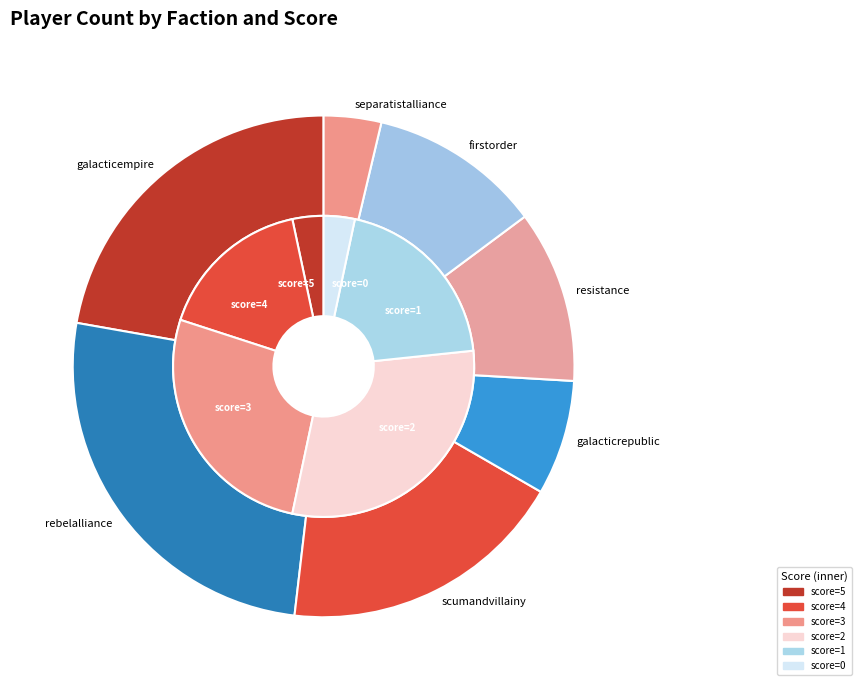

Is it true that firstorder is 11% of the pie?

True